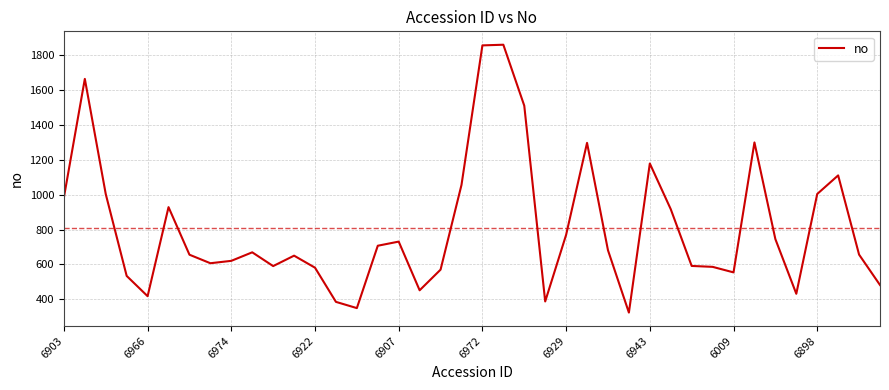

What is the difference between the maximum and minimum values?

1530.8